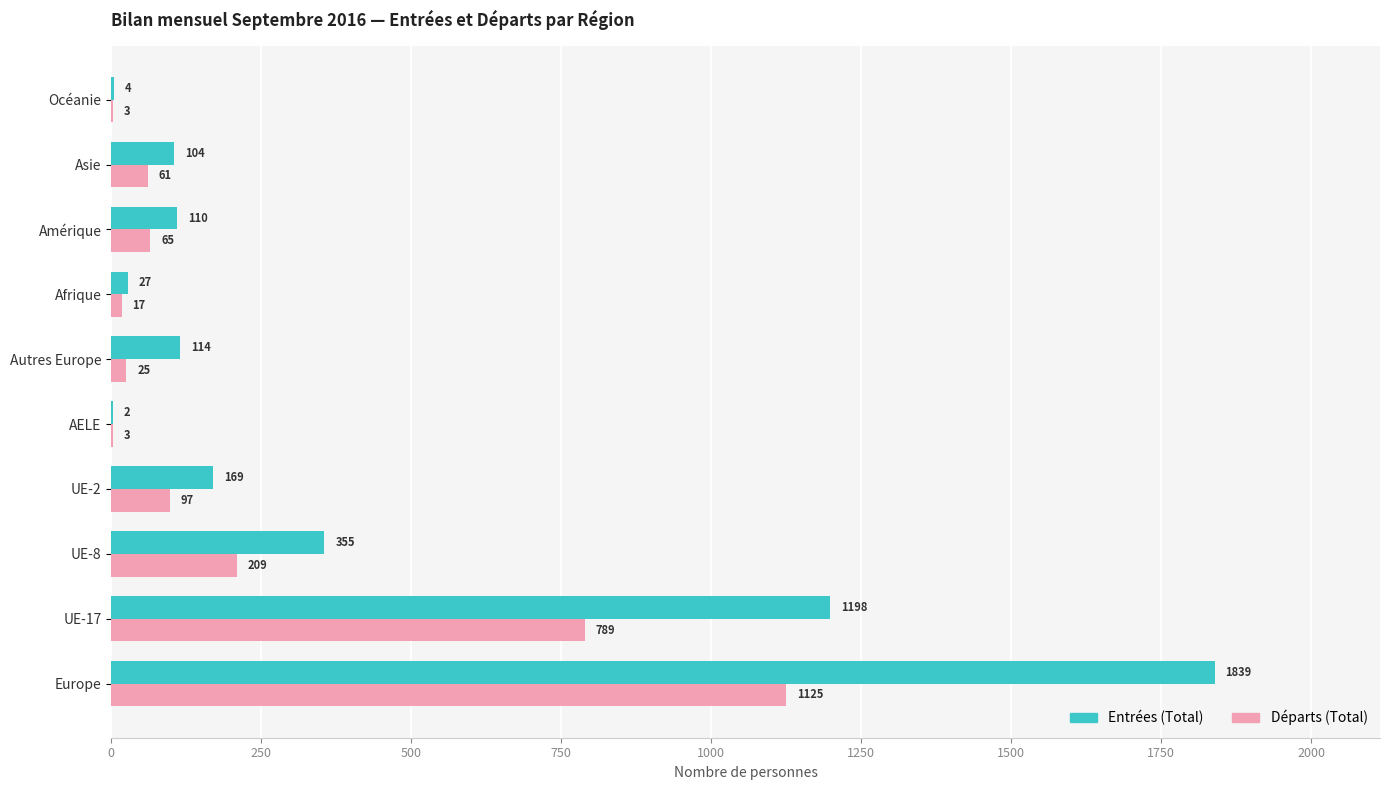

True or false: Entrées (Total) has a value of 1645 at UE-17.

False